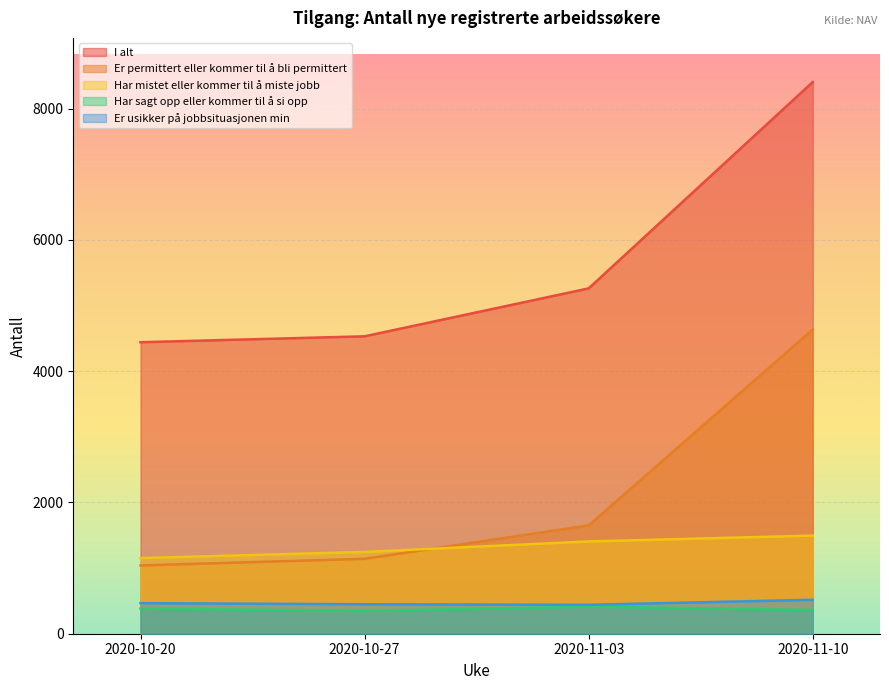

True or false: Har mistet eller kommer til å miste jobb has a value of 1406 at 2020-11-03.

True